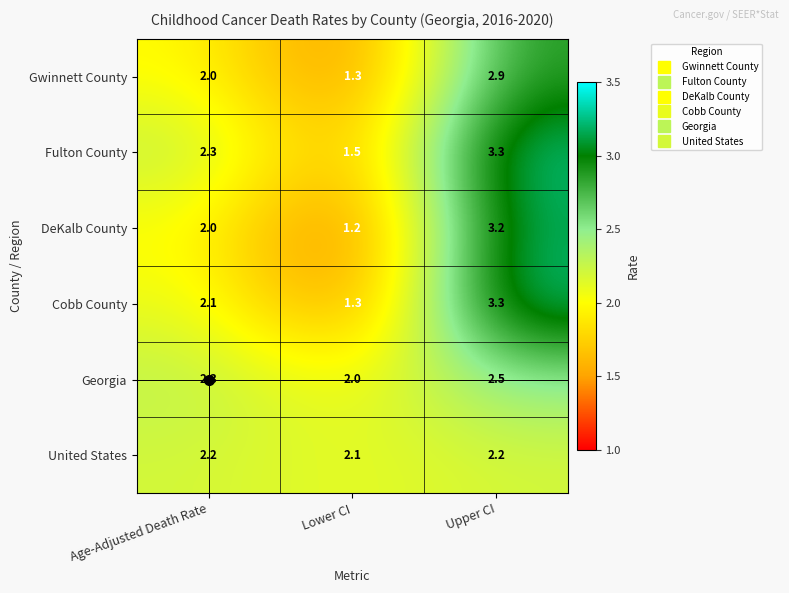

Count the number of data series in this chart.

6